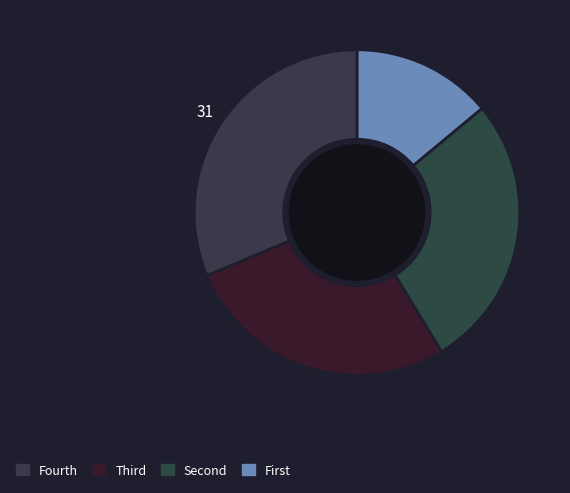

Count the number of slices in the pie.

4